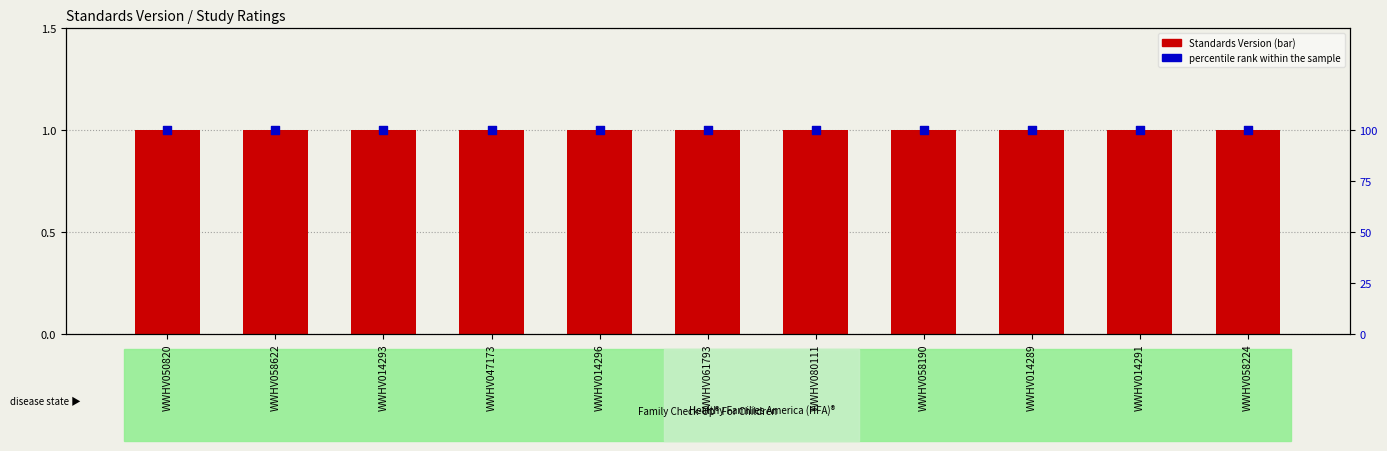

What are all the series names shown in the legend?

Standards Version, percentile rank within the sample